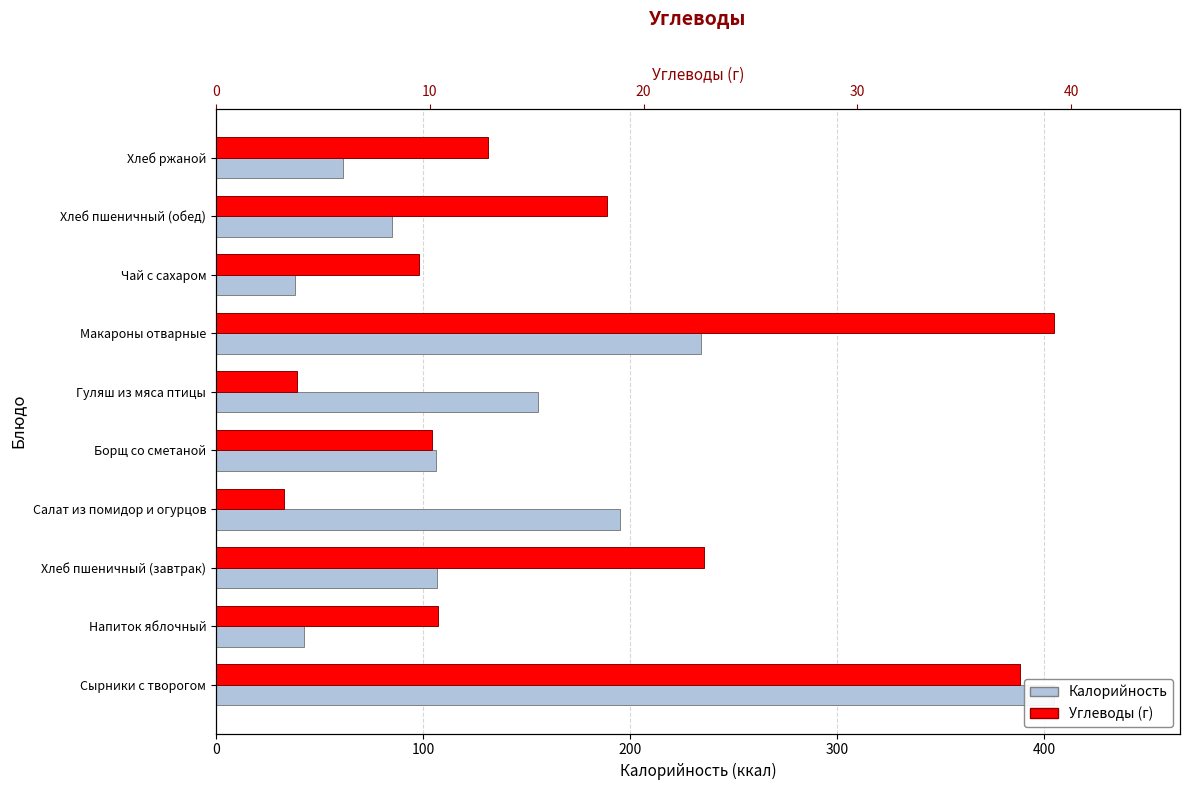

What are all the series names shown in the legend?

Калорийность, Углеводы (г)